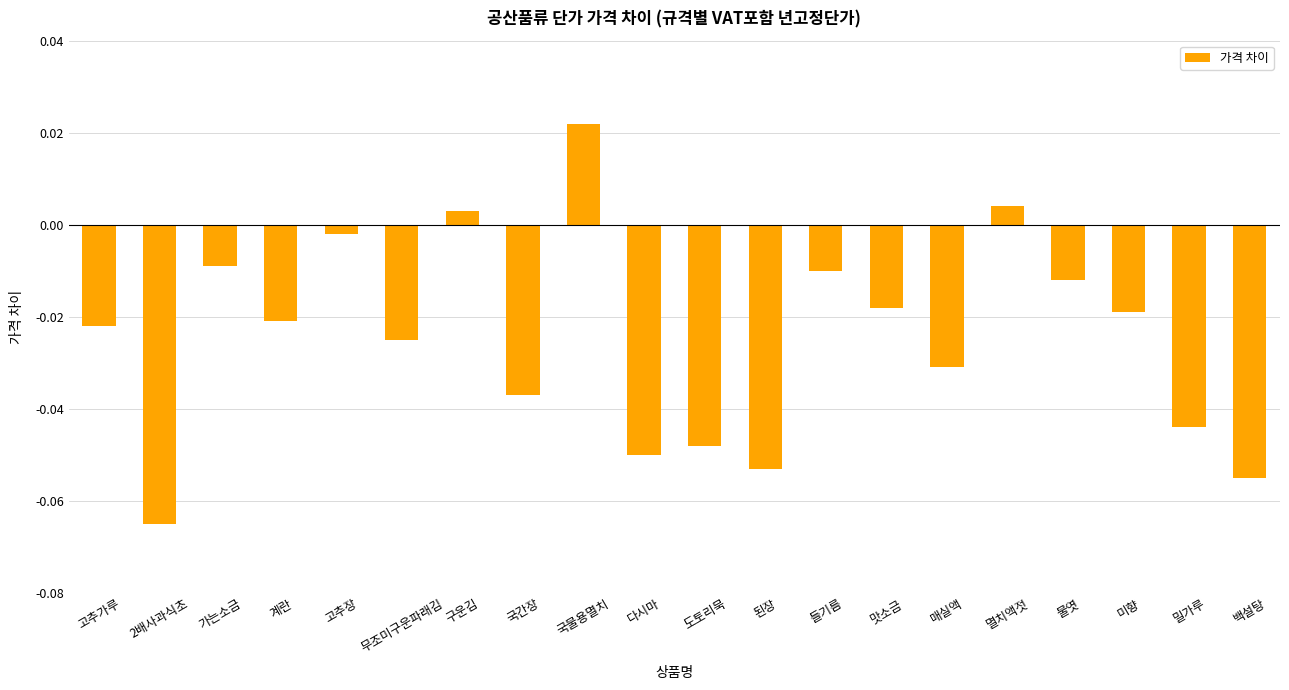

How many negative values are there?

17